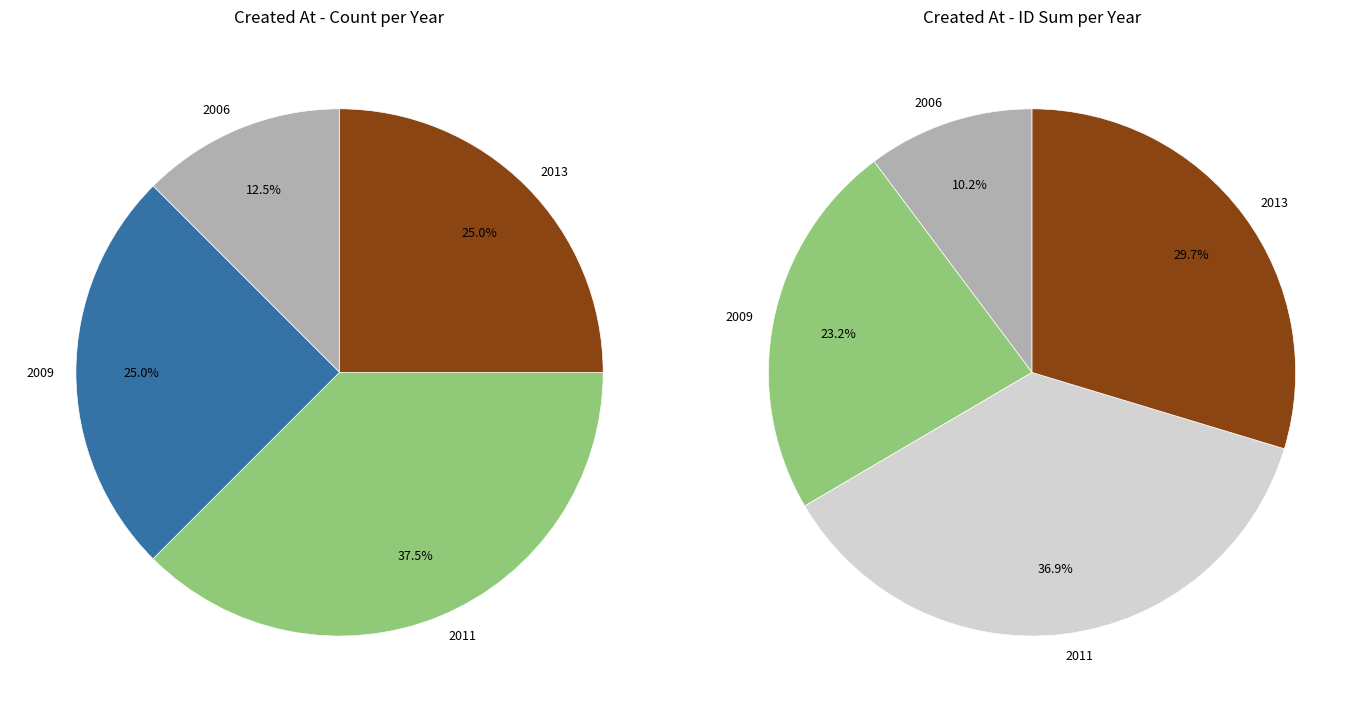

Is 2013-07-25 the majority of the pie?

No